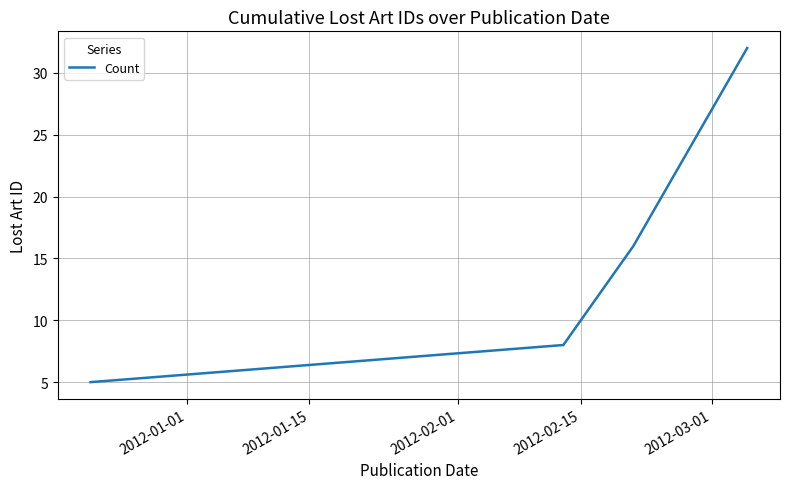

What is the maximum value shown in the chart?

32